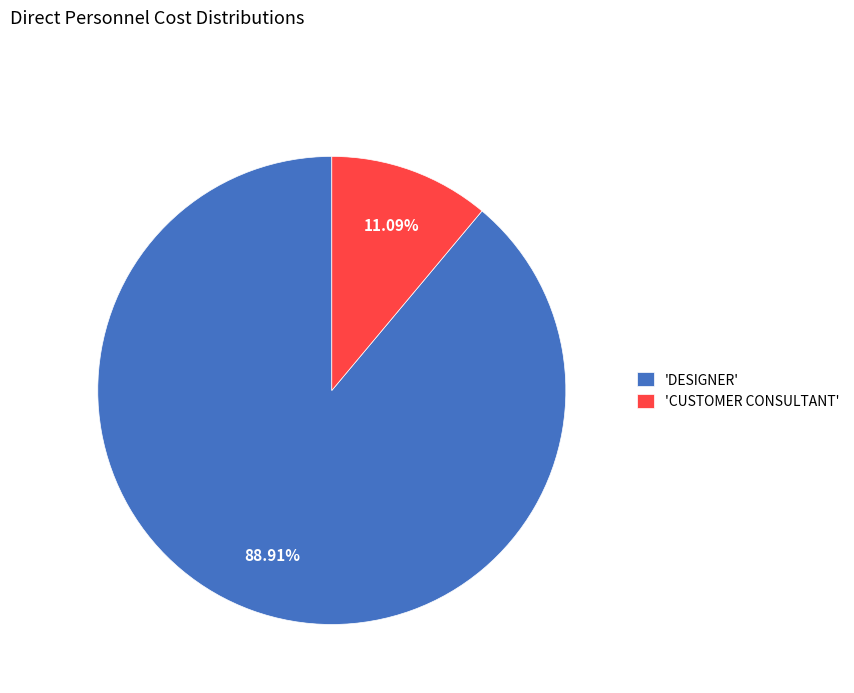

Is the sum of 'CUSTOMER CONSULTANT' and 'DESIGNER' greater than half?

Yes